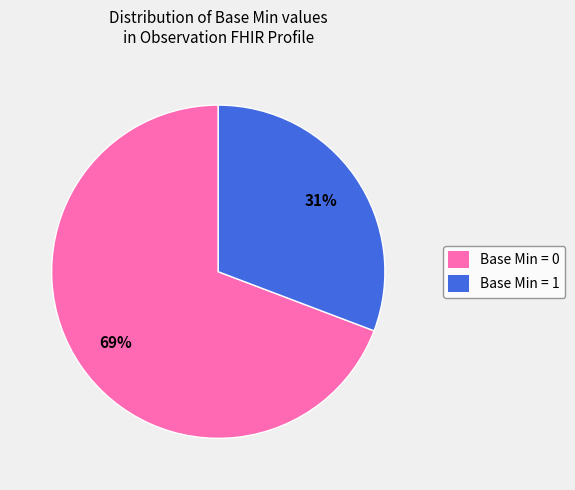

How many slices are in this pie chart?

2